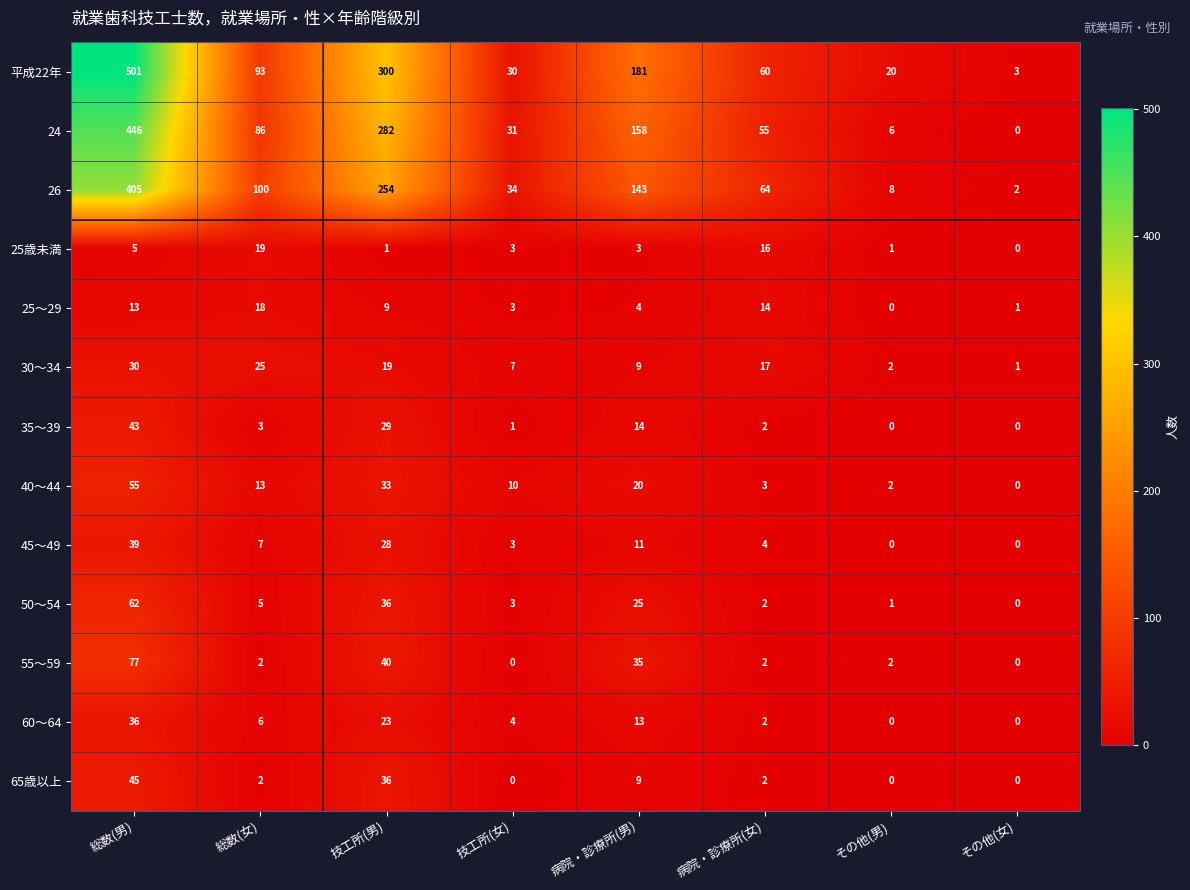

What is the greatest value displayed?

501